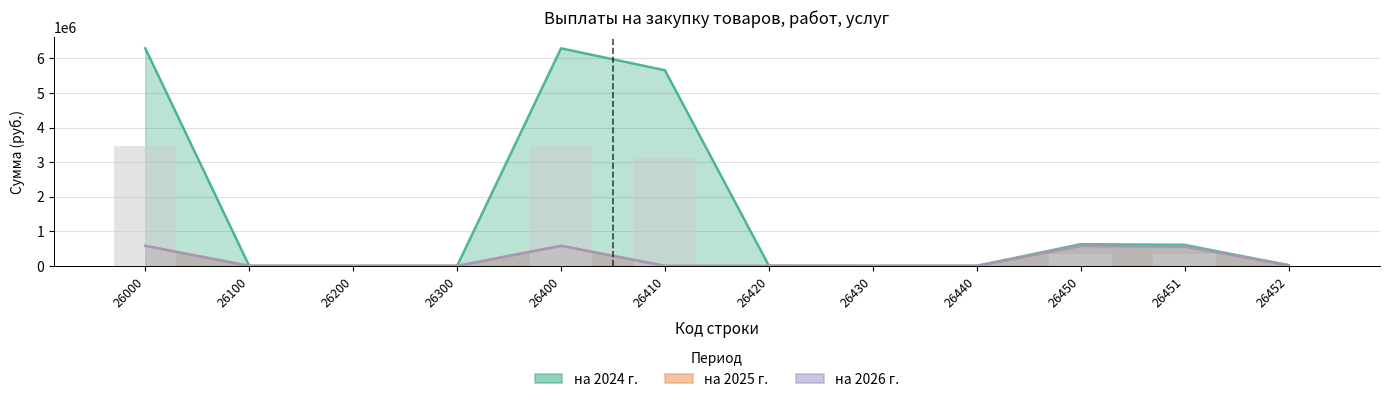

The value of на 2024 г. at 26440 is 1113221.0. True or false?

False